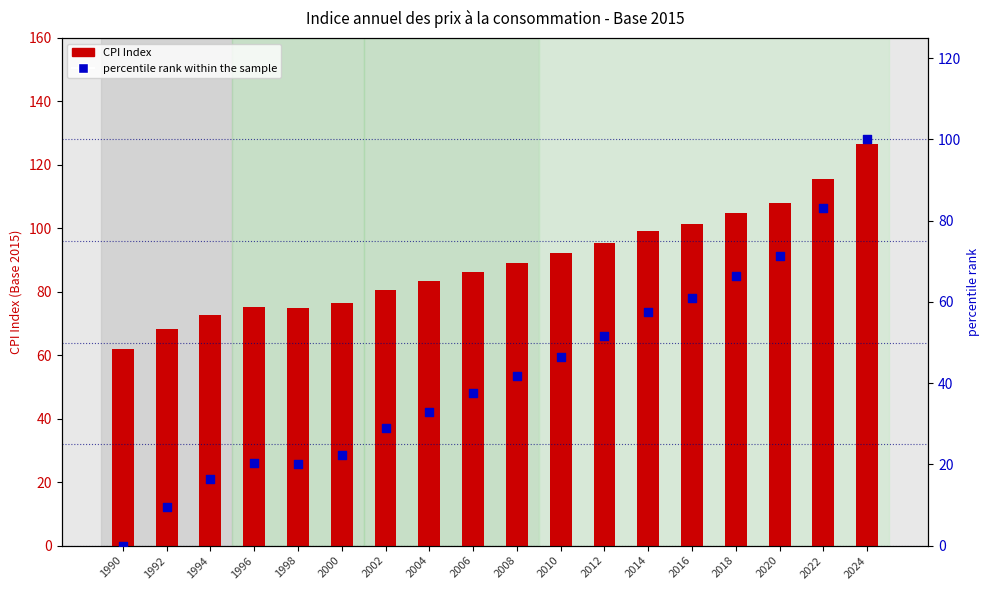

At which category is the sum across all series the highest?

2024